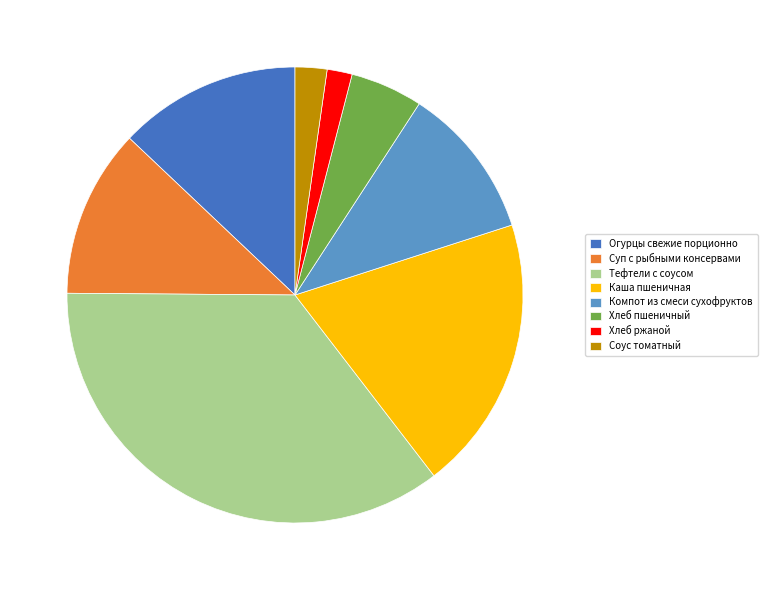

Which slice is the largest?

Тефтели с соусом